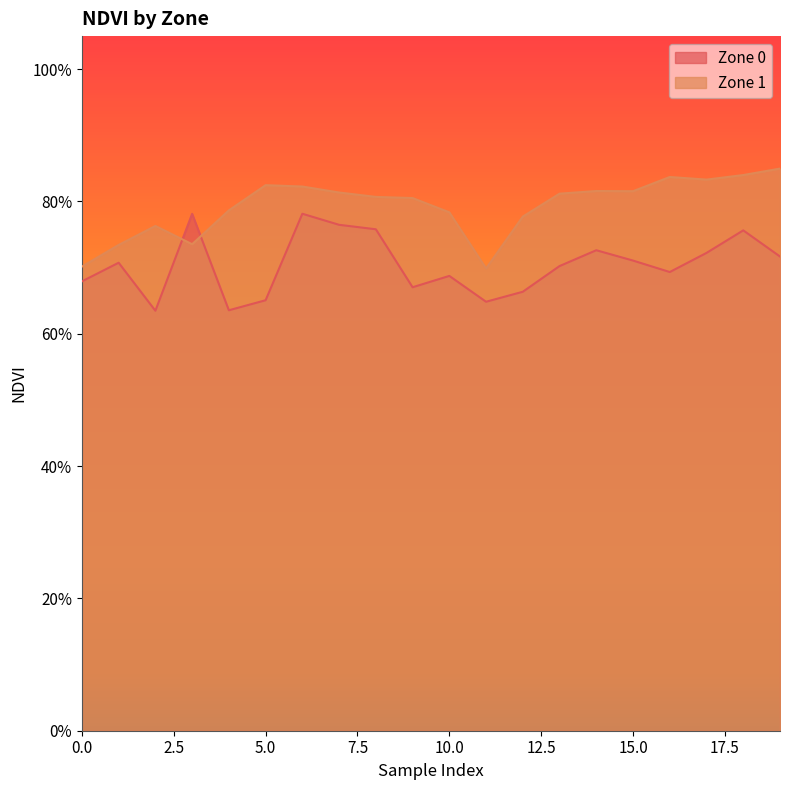

At which label is Zone 1 closest to 0?

11